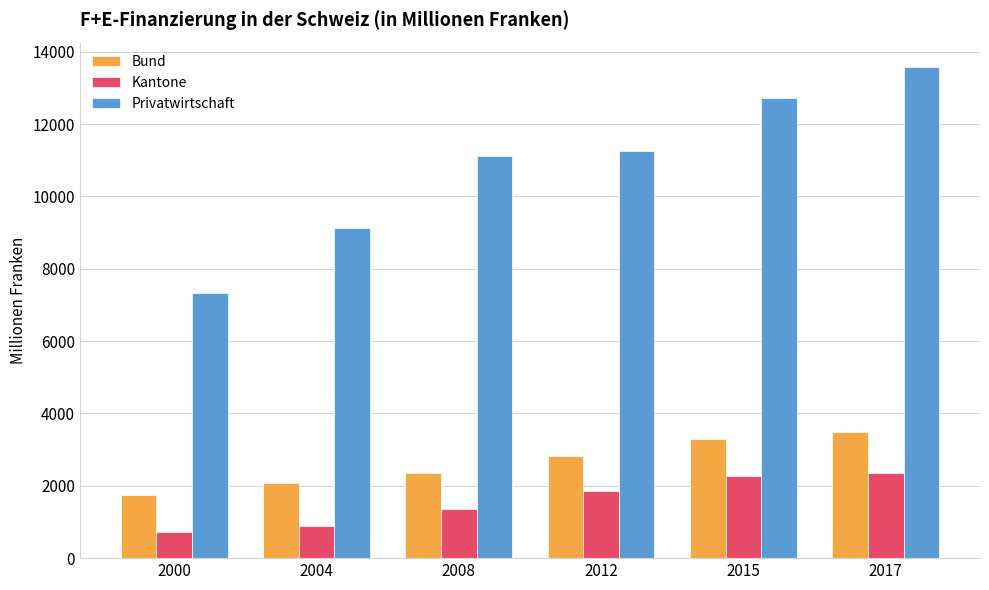

What is the sum of the Kantone values at 2000 and 2012?

2600